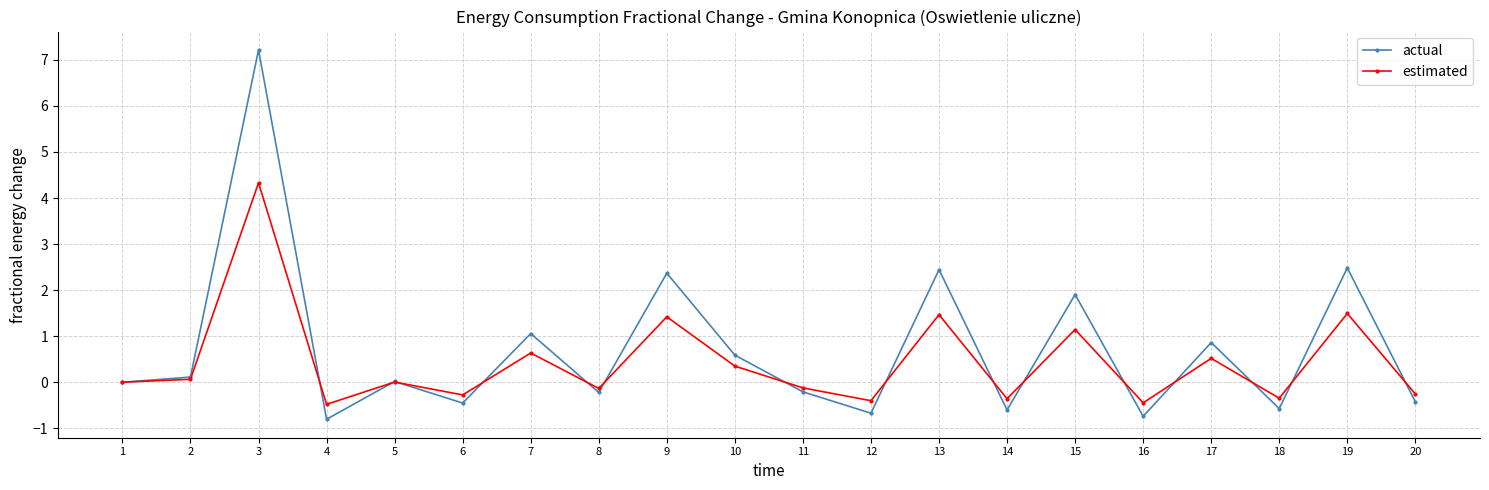

Rank the series by their maximum value, from lowest to highest.

estimated, actual